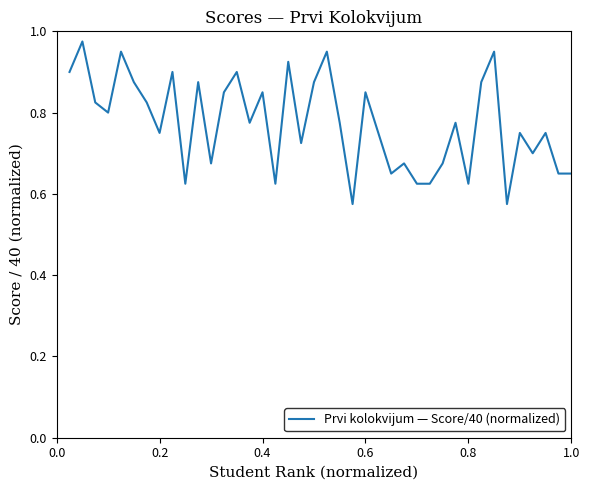

What is the difference between the maximum and minimum values?

0.4